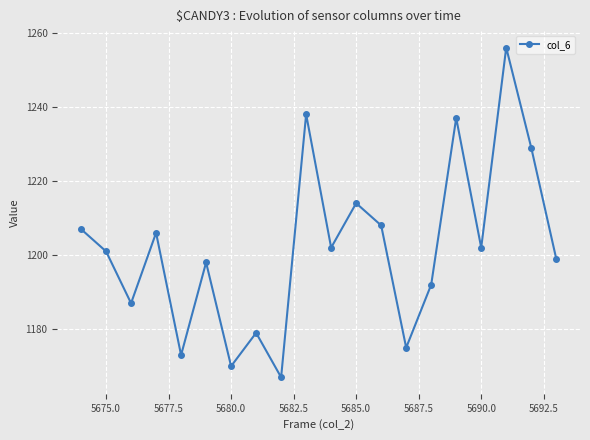

How many lines are shown in the chart?

1